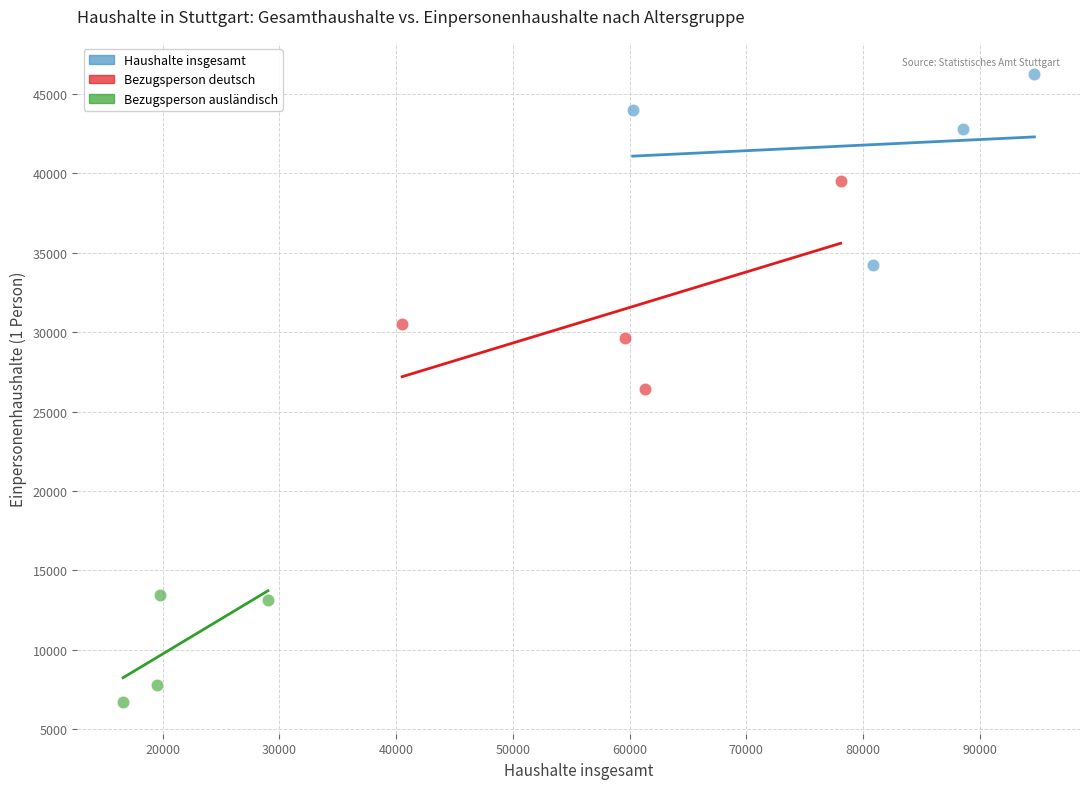

Which series reaches the minimum Y coordinate?

Bezugsperson ausländisch